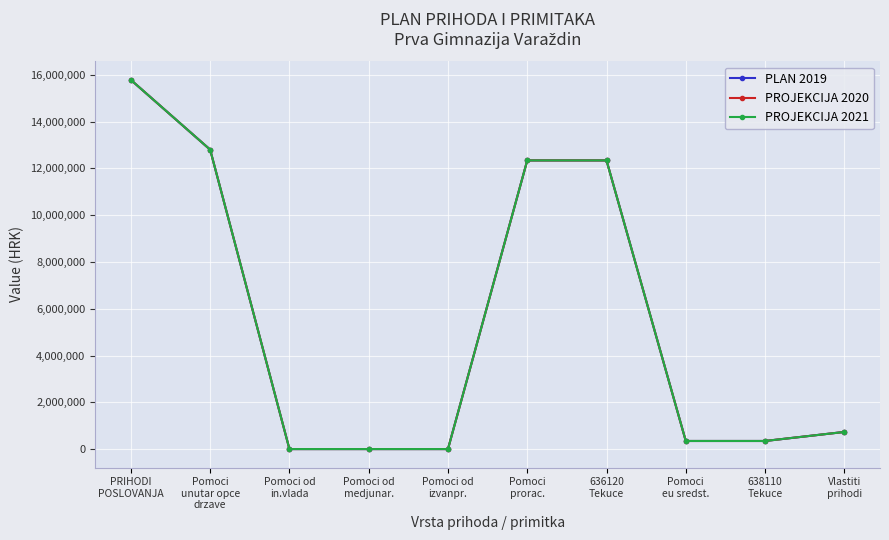

Is this an area chart (filled region under the line)?

No